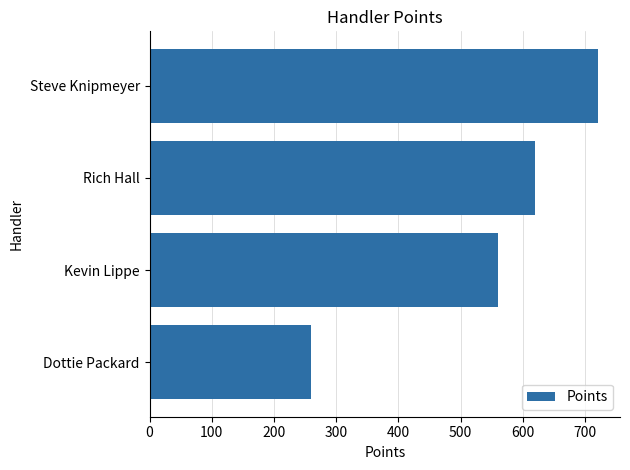

Does the chart contain stacked bars?

No